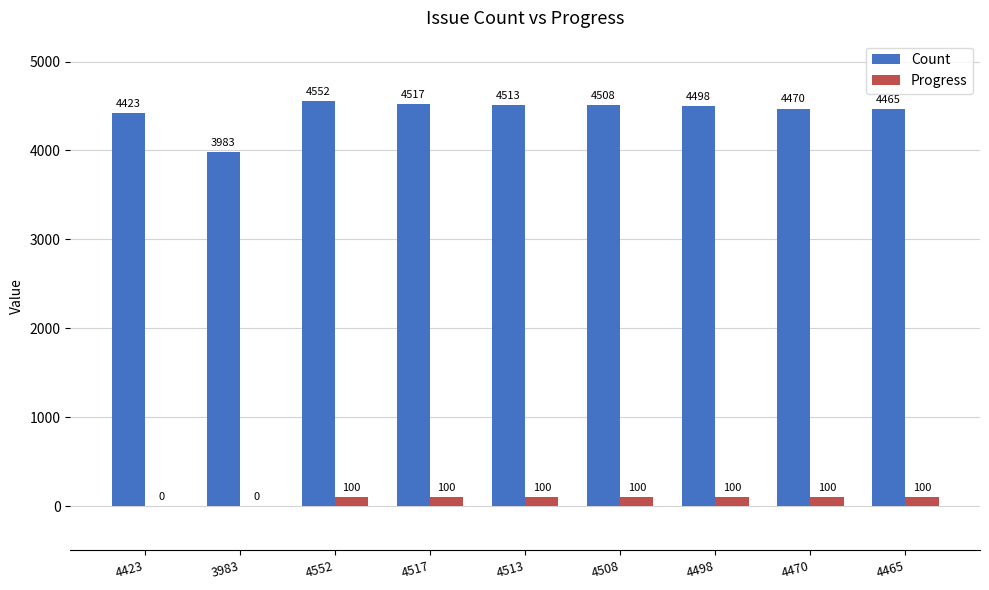

The value of Count at 4470 is 4470. True or false?

True